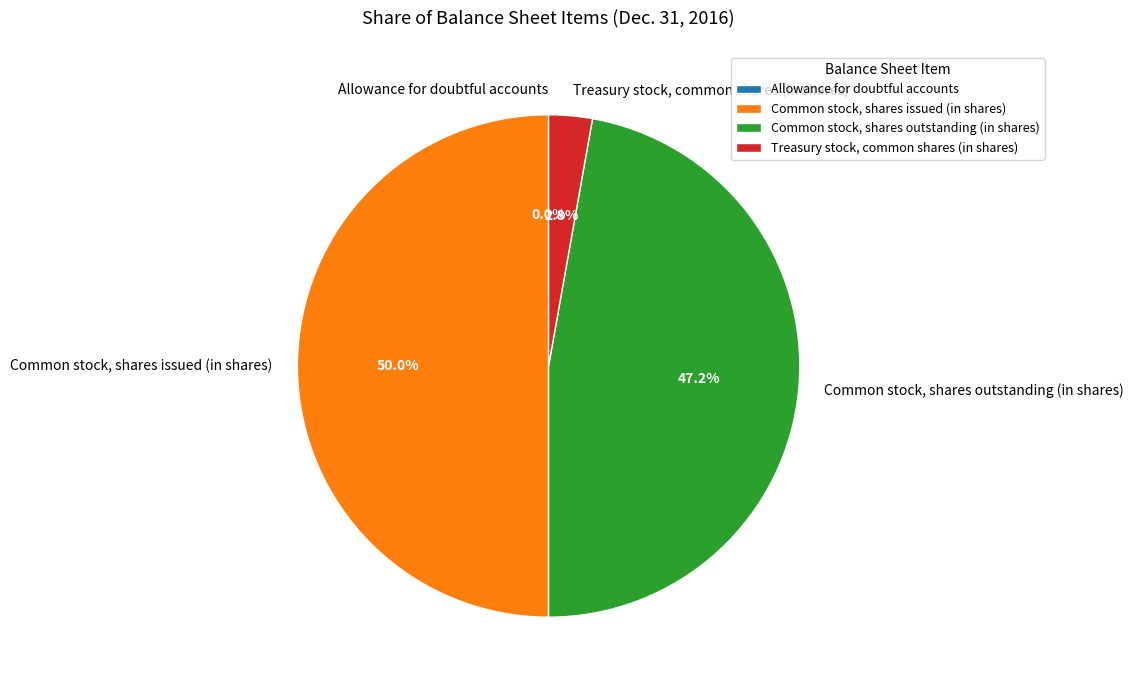

What is the largest slice in the pie chart?

Common stock, shares issued (in shares)